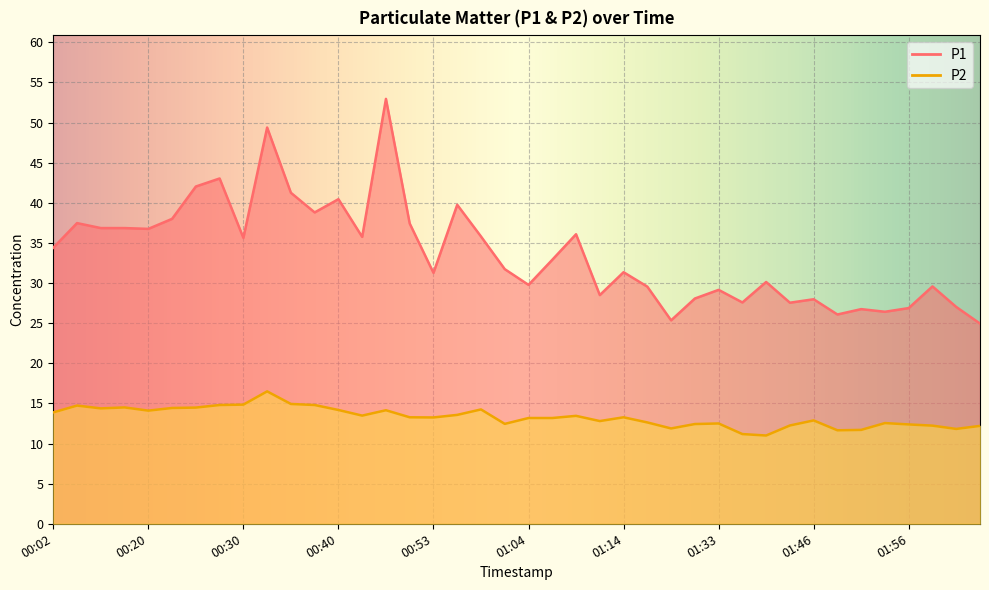

How many values in the P1 series are below 32?

20